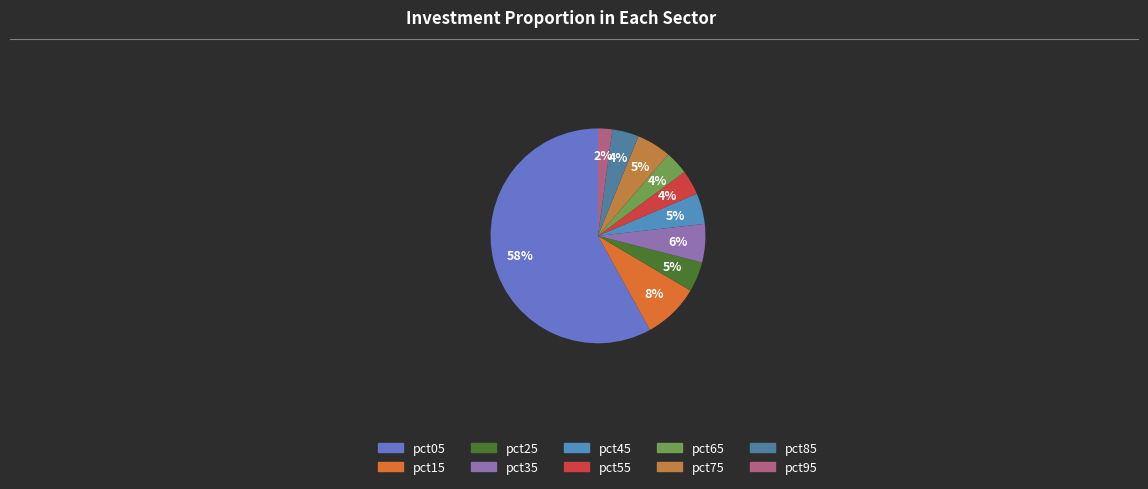

Combined, do pct75 and pct45 account for over 50%?

No